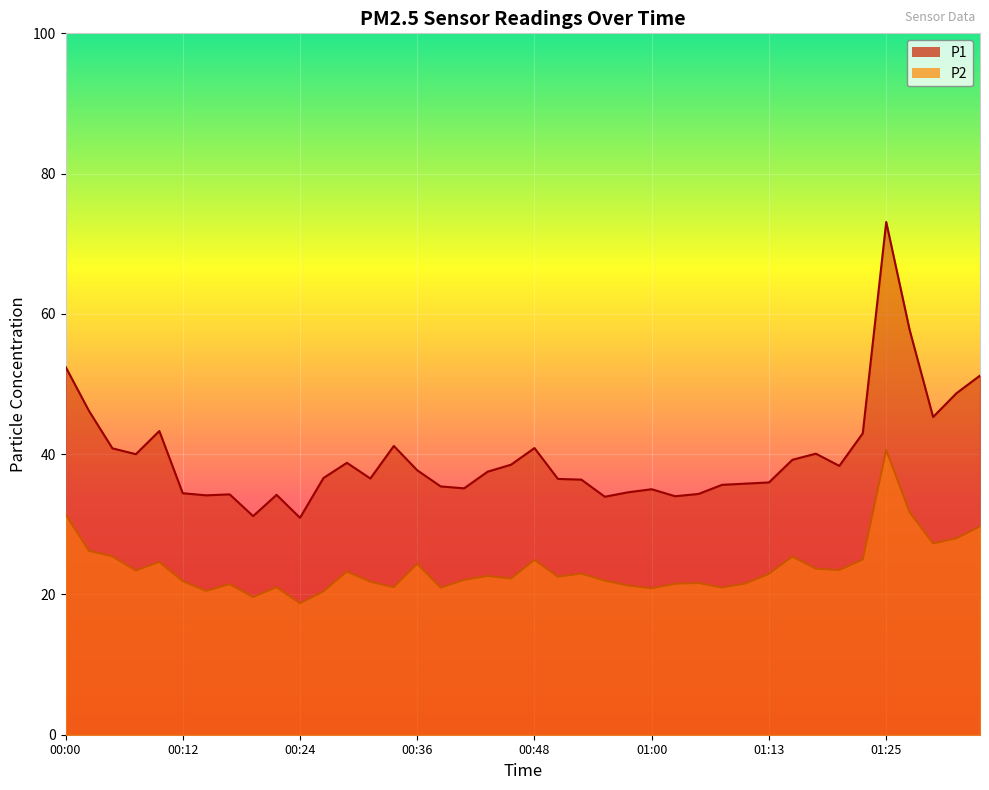

At which category is the sum across all series the highest?

01:25